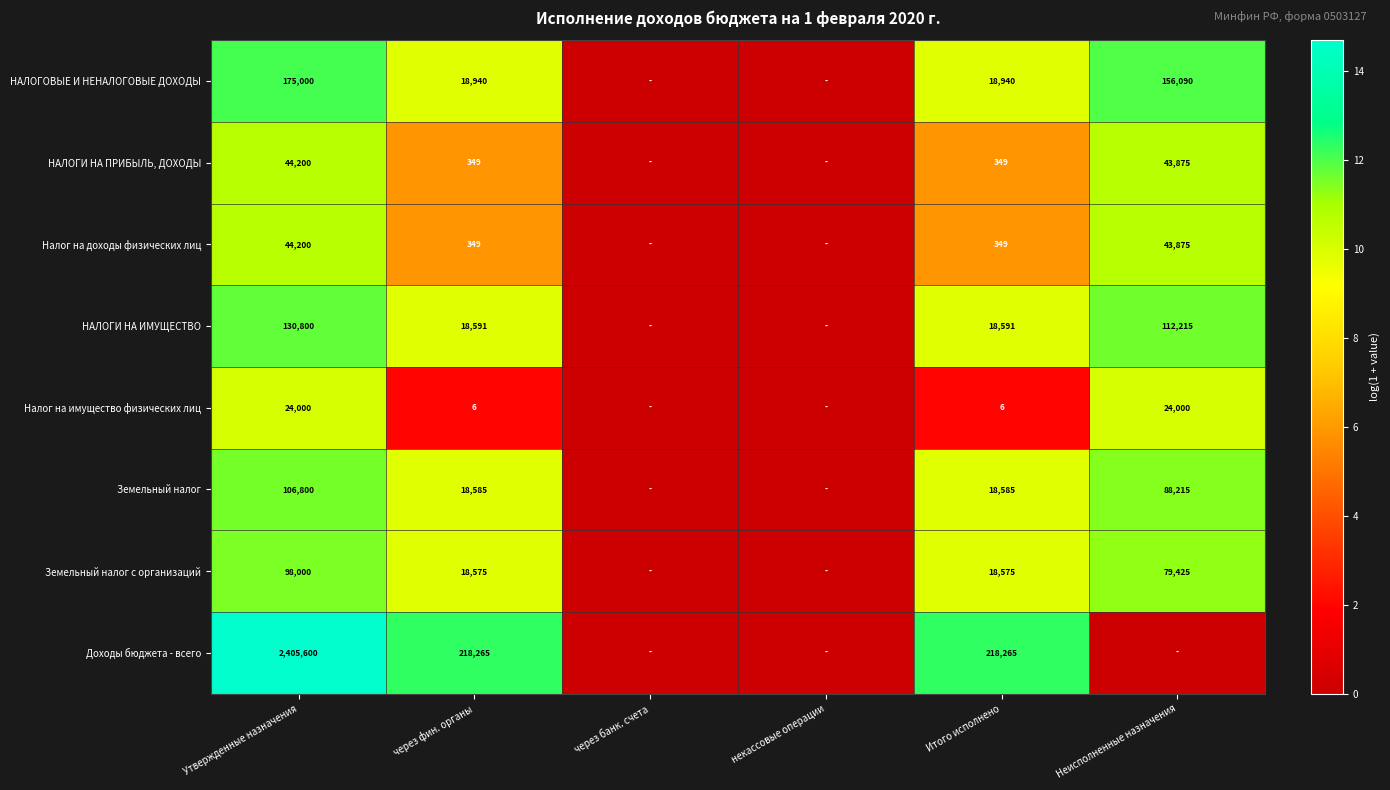

The value of НАЛОГИ НА ИМУЩЕСТВО at Утвержденные назначения is 60858. True or false?

False